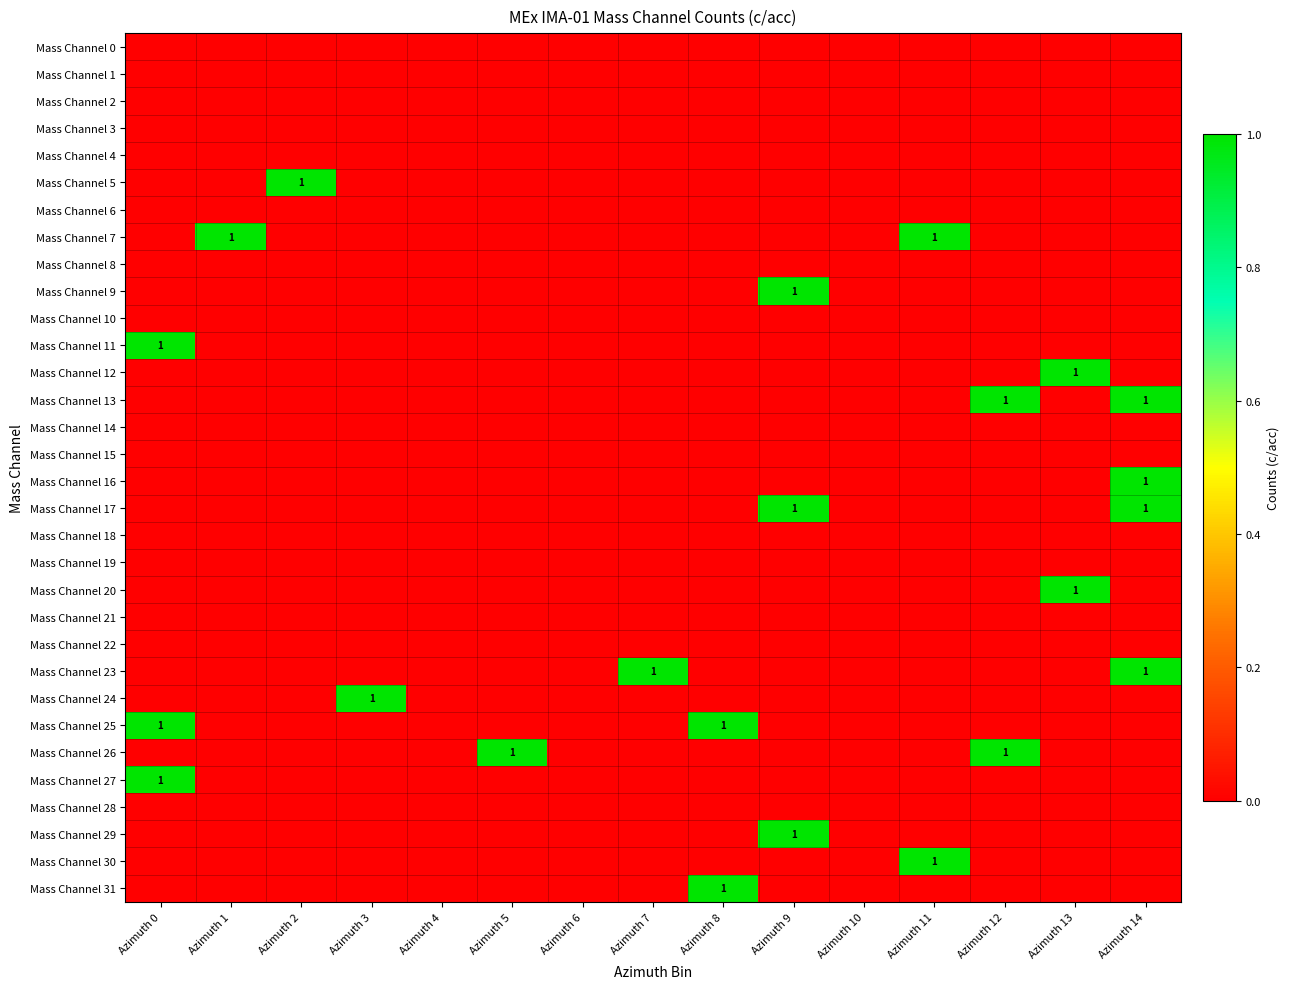

At which label does Mass Channel 17 reach its minimum?

Azimuth 0